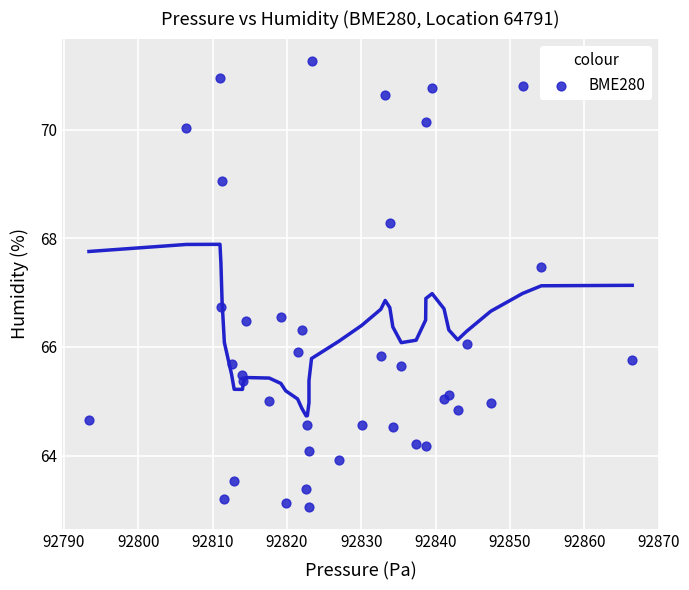

What Y value in the scatter plot is closest to 67?

66.7